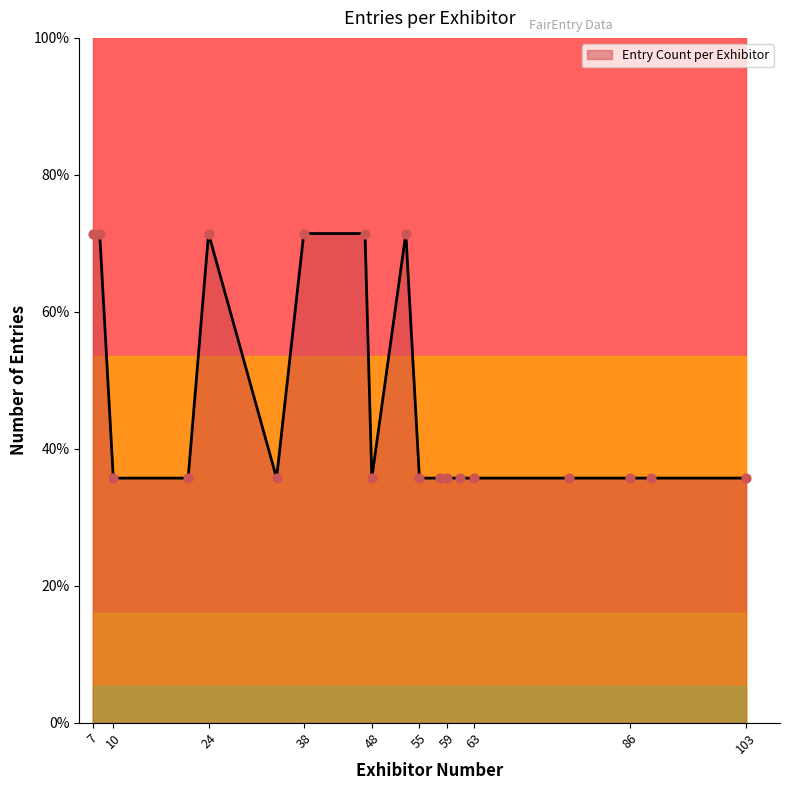

What is the ratio of the value at 10 to the value at 53?

0.5